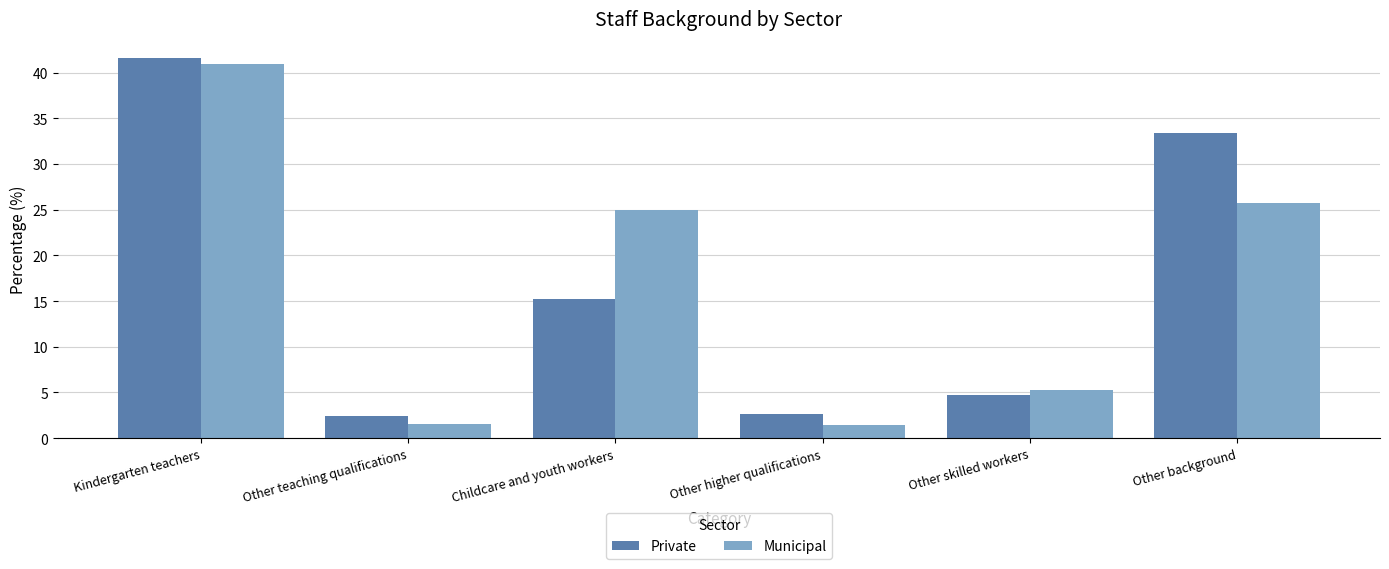

How many values in the Municipal series are below 25?

3